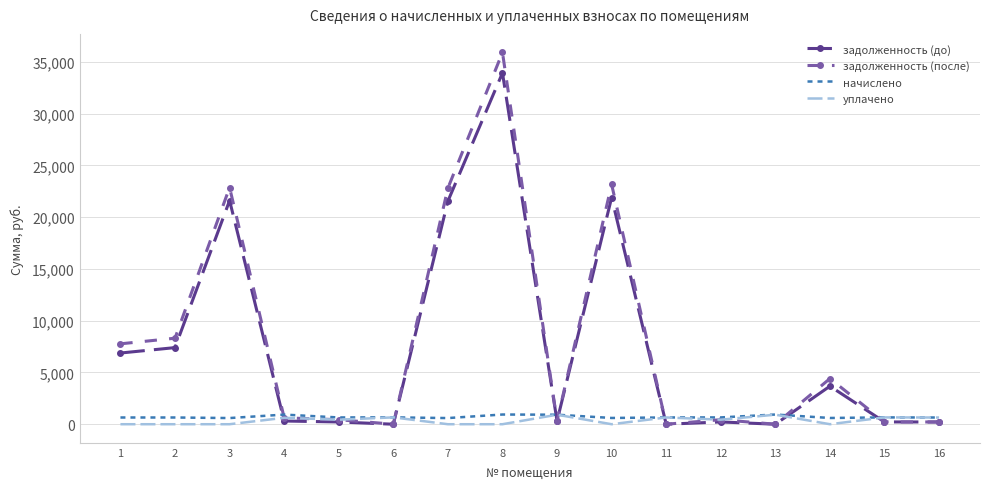

The задолженность (после) series shows 3238.6 at 1. True or false?

False